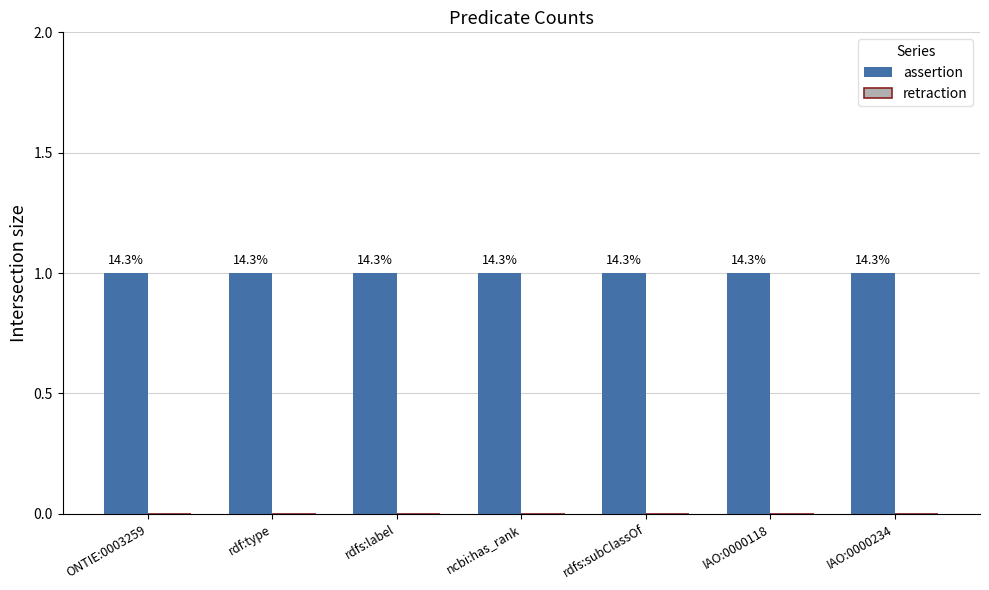

What are all the series names shown in the legend?

assertion, retraction